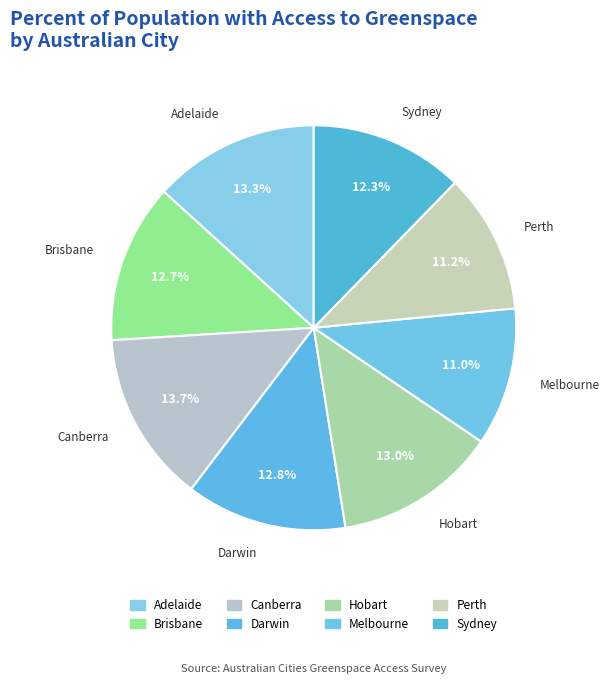

What percentage is NOT represented by Adelaide?

86.7%